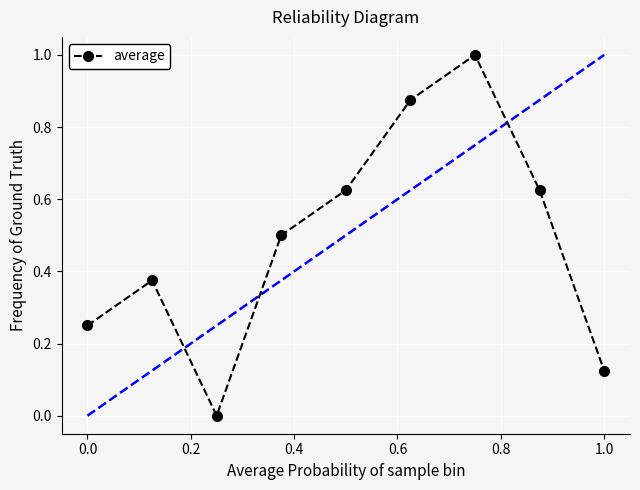

What is the difference between the maximum and minimum values?

1.0